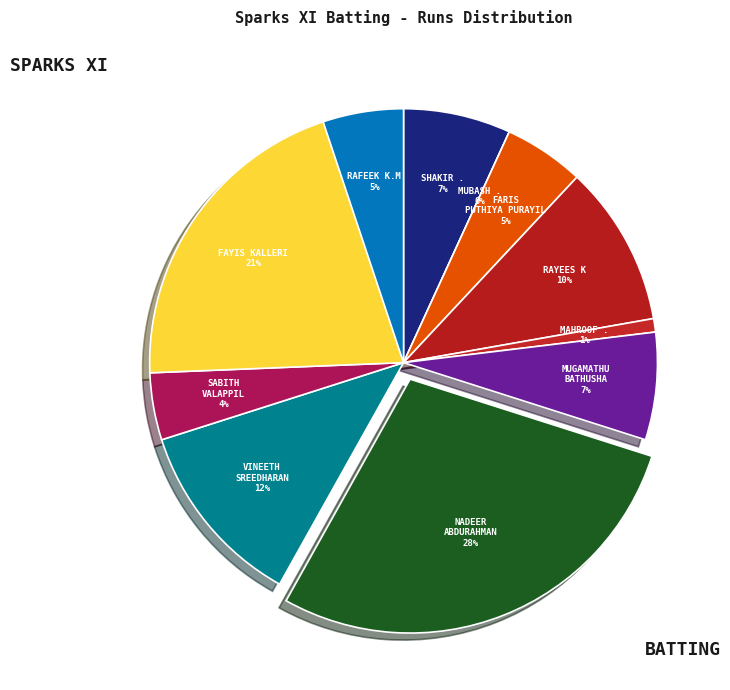

Approximately how many times larger is the value at Vineeth Sreedharan compared to Fayis Kalleri?

0.6